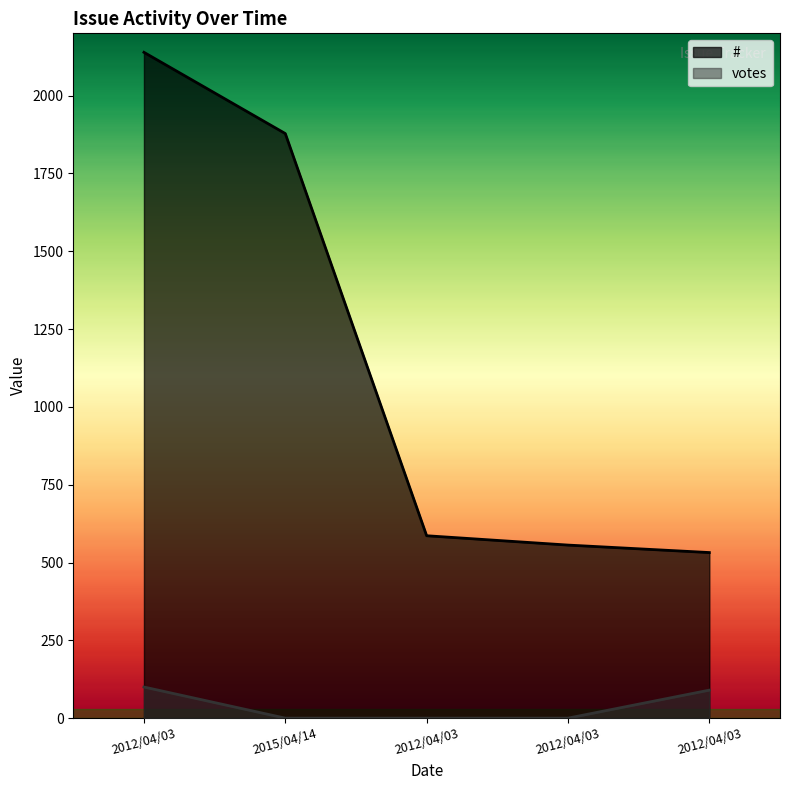

What is the label of the 5th point from the left?

2012/04/03